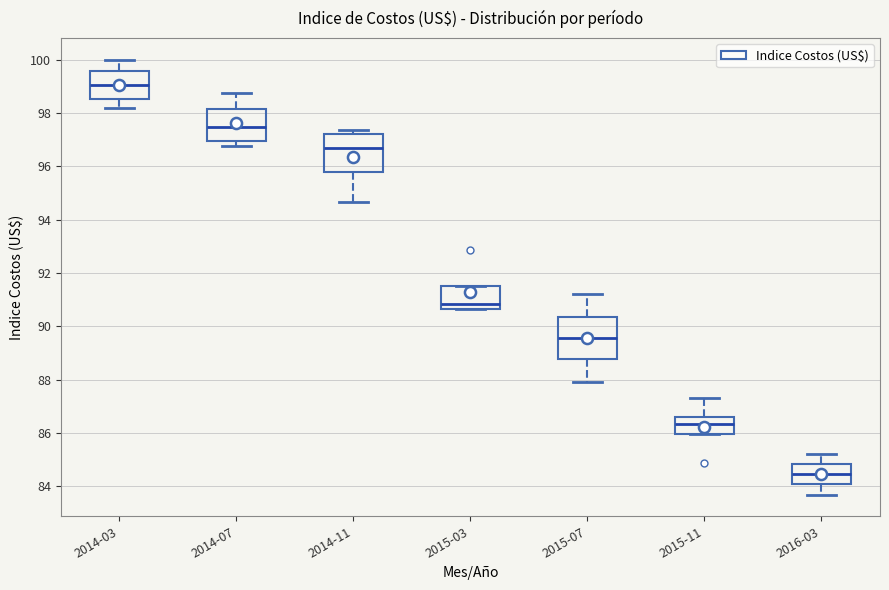

Where is the lower edge of the box for 2015-11 on the y-axis? The values are not printed on the chart, so give them approximately, as read against the axis.

86.0